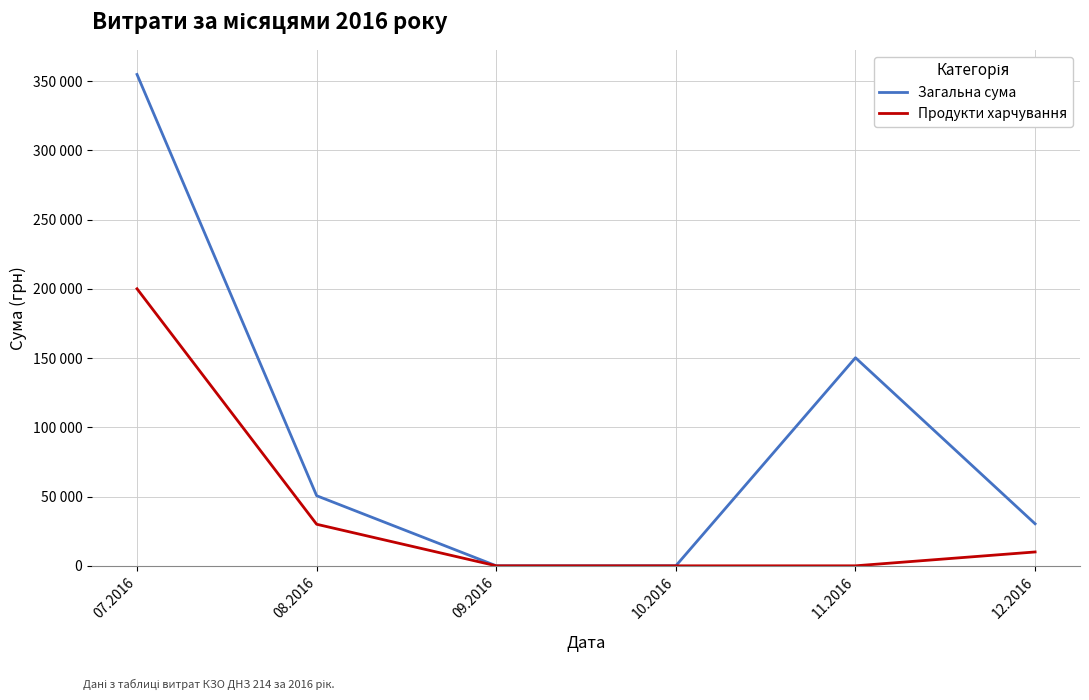

Between 08.2016 and 11.2016, which series saw the biggest shift?

Загальна сума